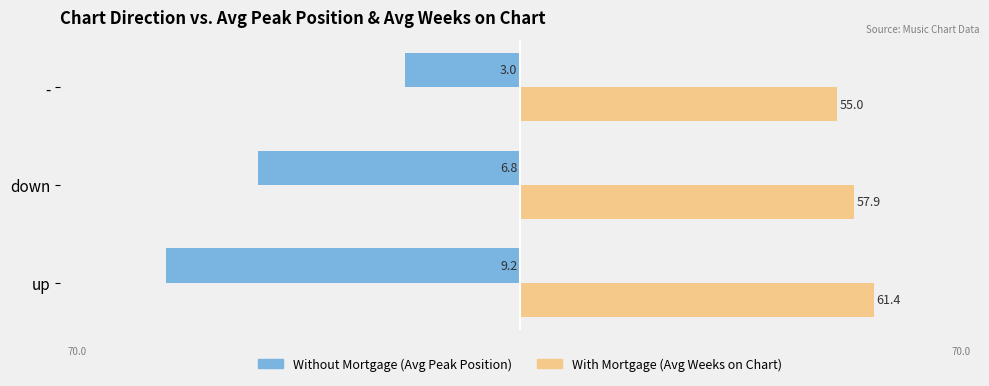

What are all the series names shown in the legend?

Without Mortgage (Avg Peak Position), With Mortgage (Avg Weeks on Chart)